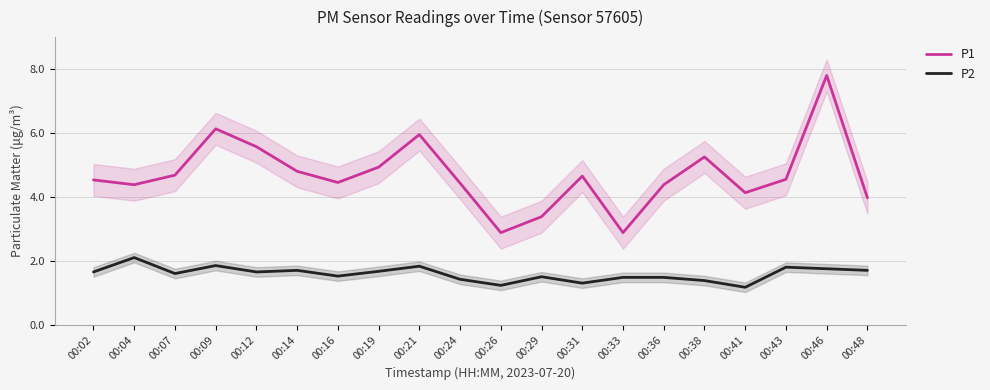

Between 00:24 and 00:16, which is larger?

00:16